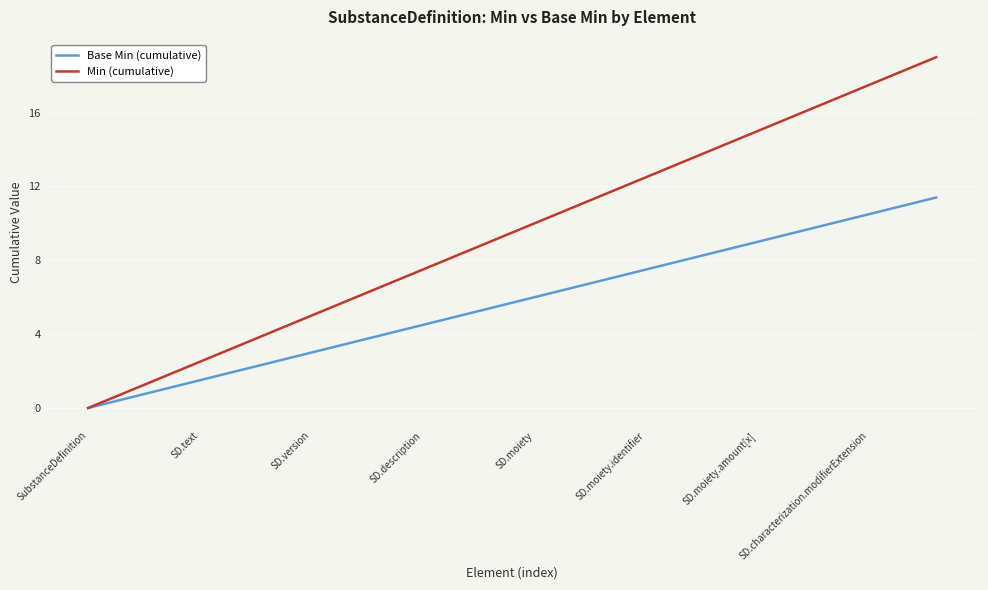

Which series has the largest range (max minus min)?

Min (cumulative)